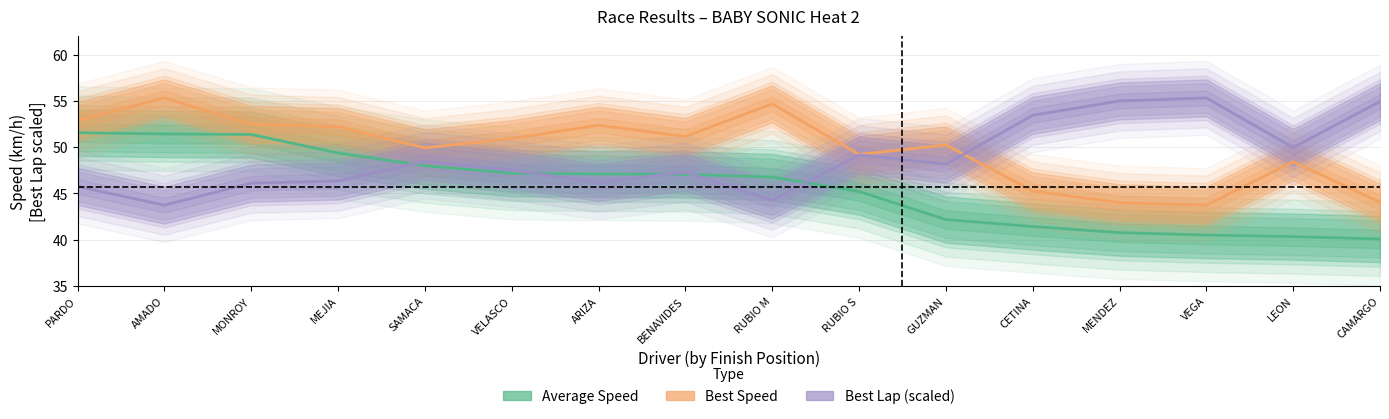

At MENDEZ, list the series in order from largest to smallest.

Best Lap time, Best Speed, Average Speed